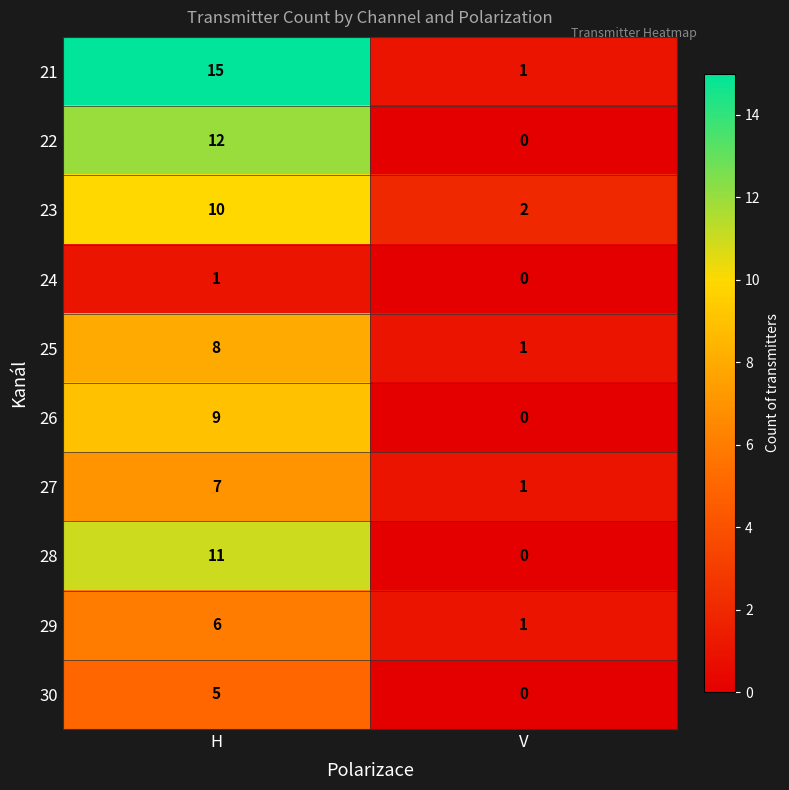

What is the difference between the 23 values at H and V?

8